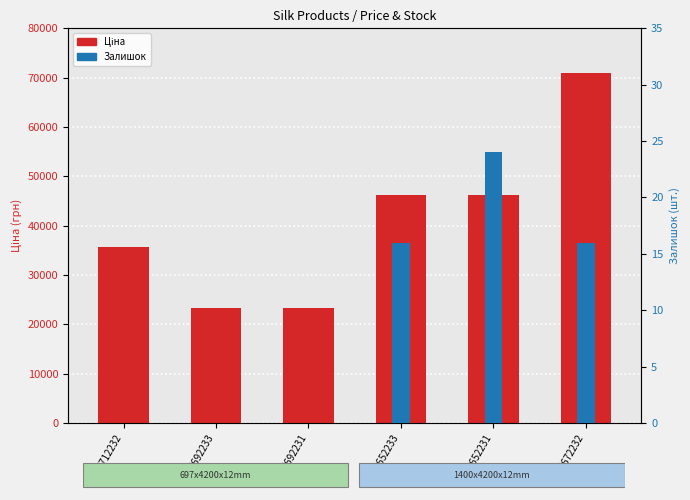

How many Залишок values are between 0 and 16?

5